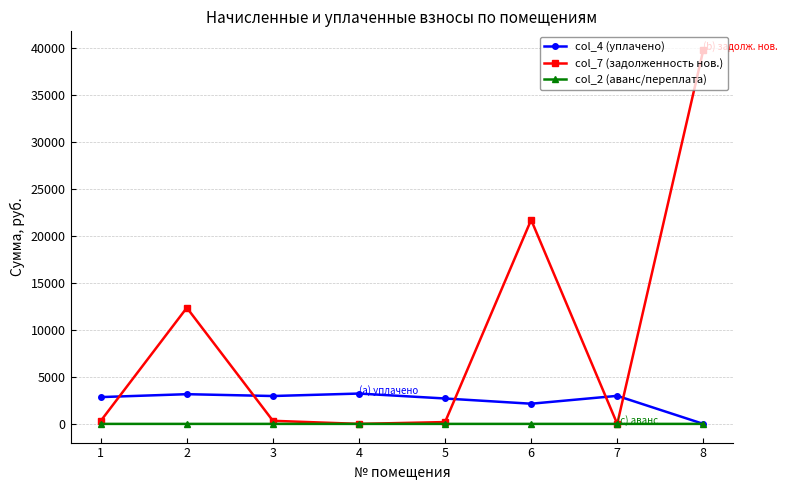

Which series has the largest range (max minus min)?

col_7 (задолженность нов.)